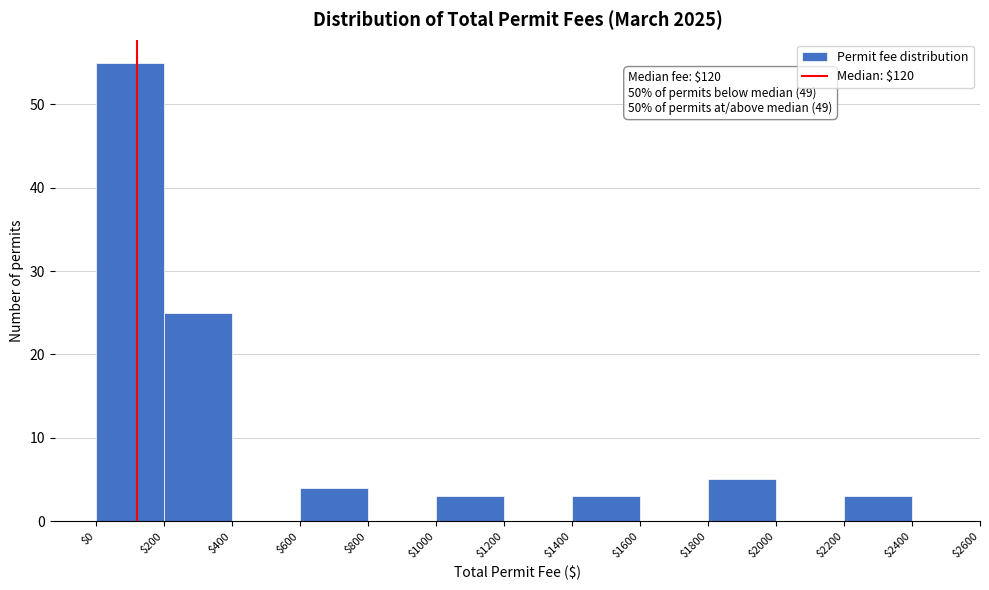

Over which range of the x-axis is the bar tallest?

$0 to $200